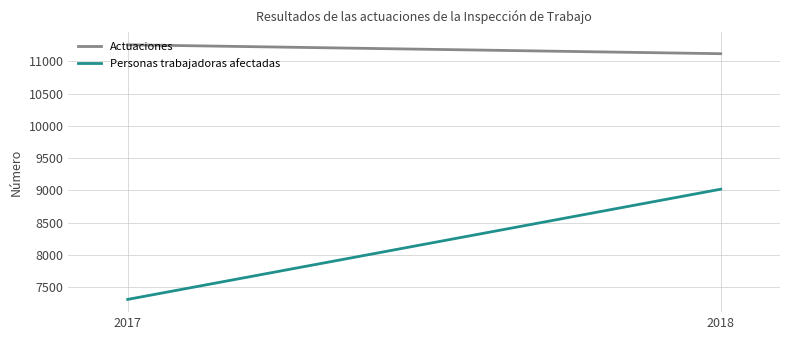

What is the sum of all Actuaciones values?

22378